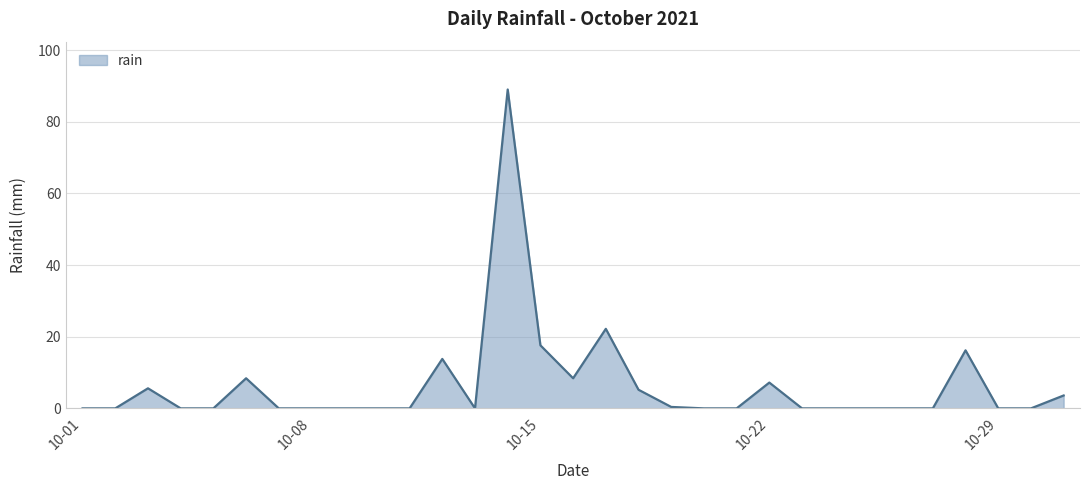

What is the difference between the maximum and minimum values?

89.0